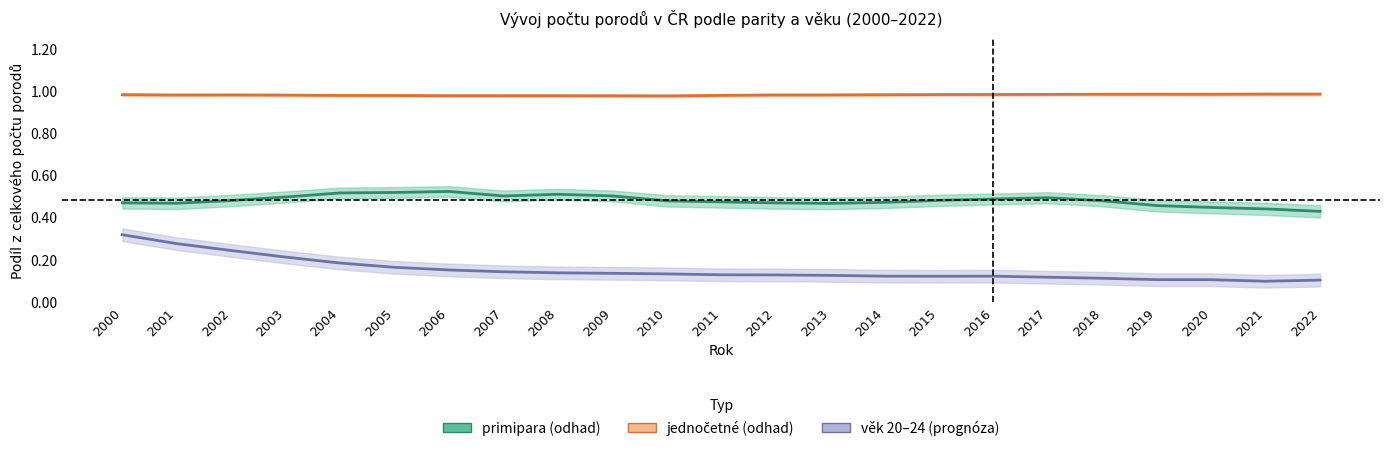

Which series has the largest total across all categories?

jednočetné